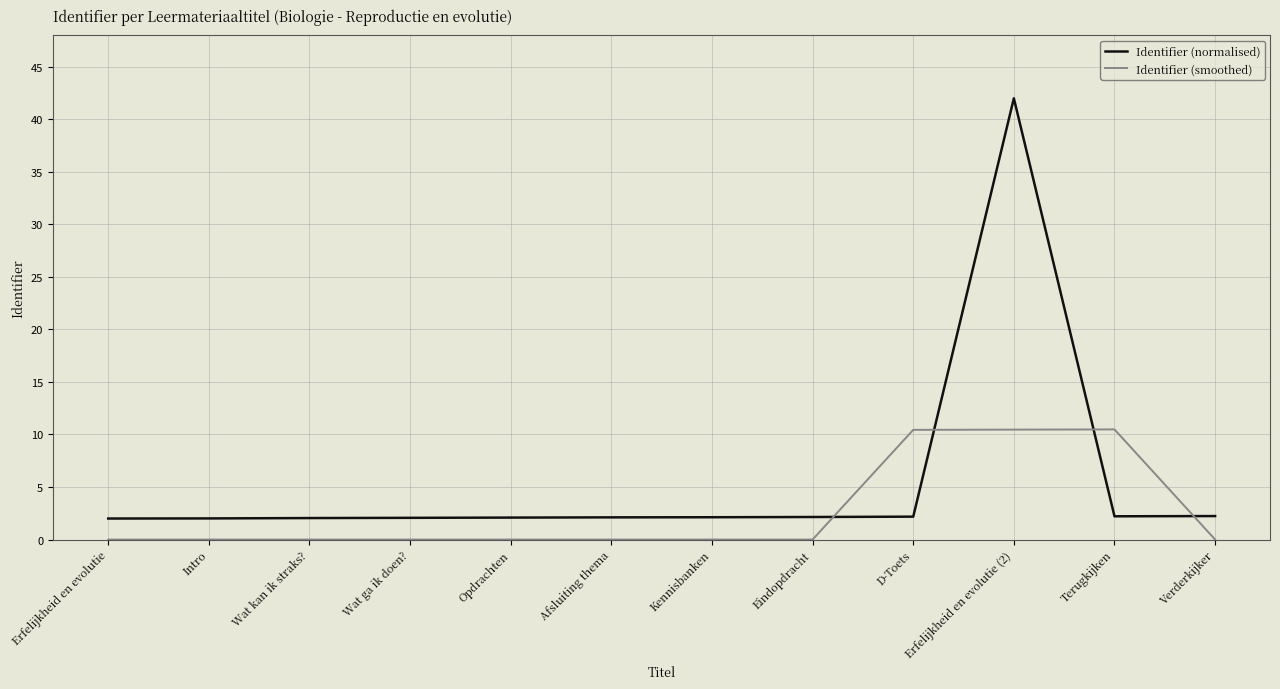

List the series in order of their overall mean, highest first.

Identifier (normalised), Identifier (smoothed)